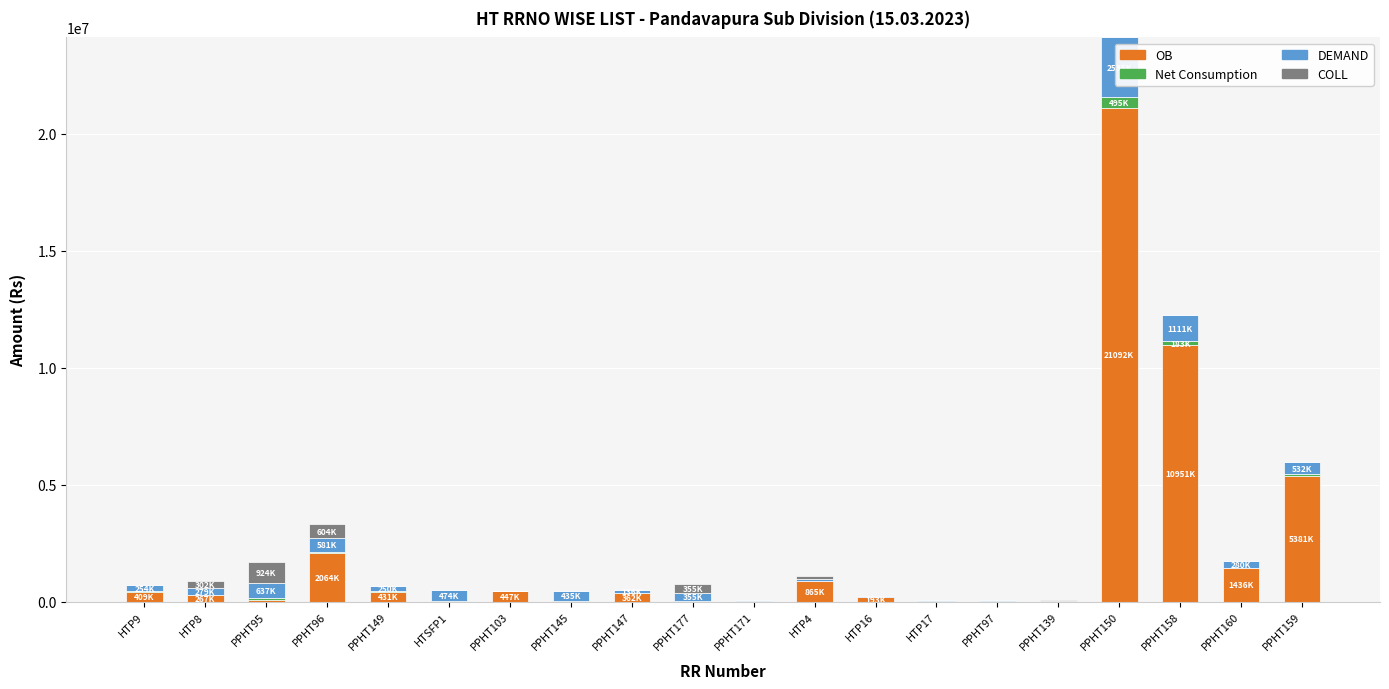

At which category is the sum across all series the highest?

PPHT150